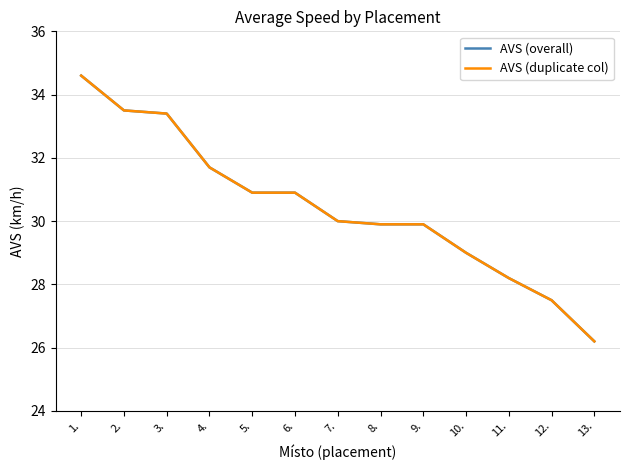

Rank the series by their maximum value, from highest to lowest.

AVS (overall), AVS (duplicate col)